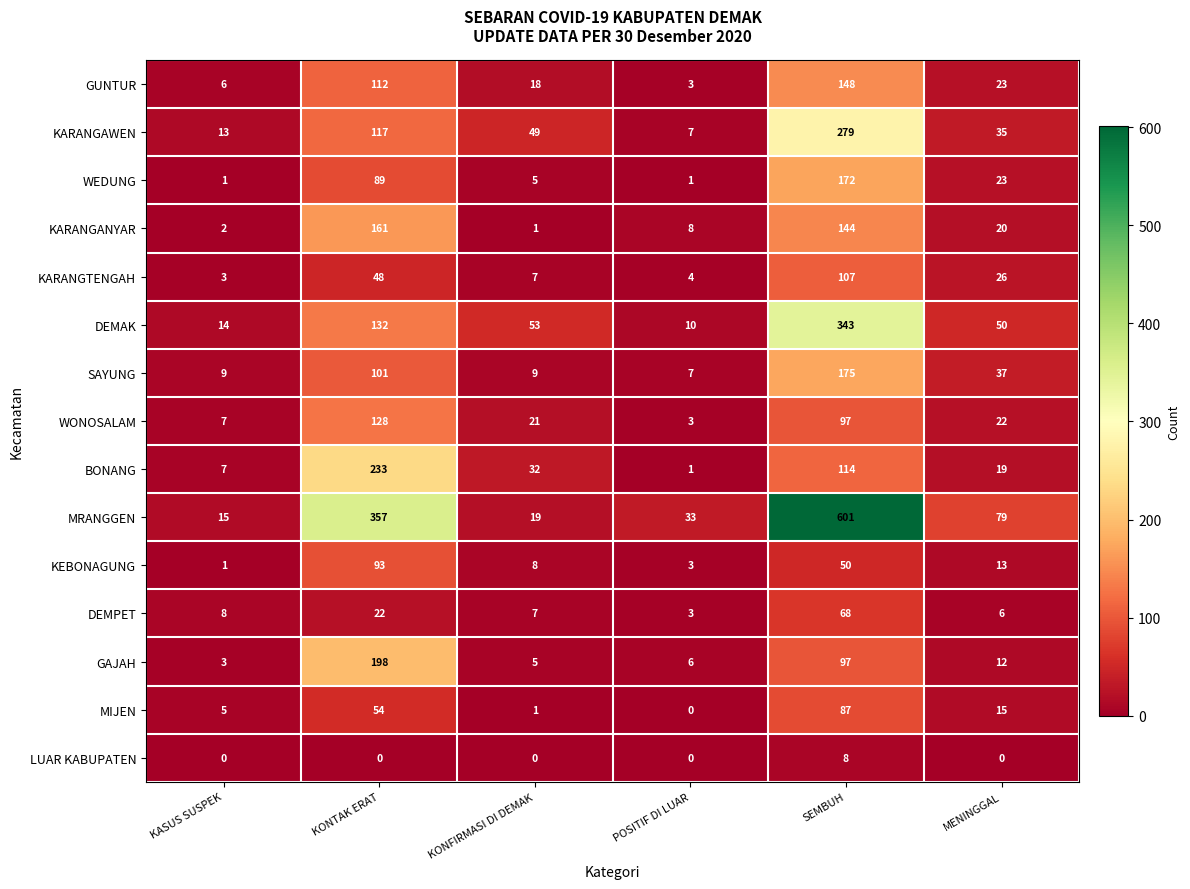

At which label does SAYUNG first exceed 37?

KONTAK ERAT